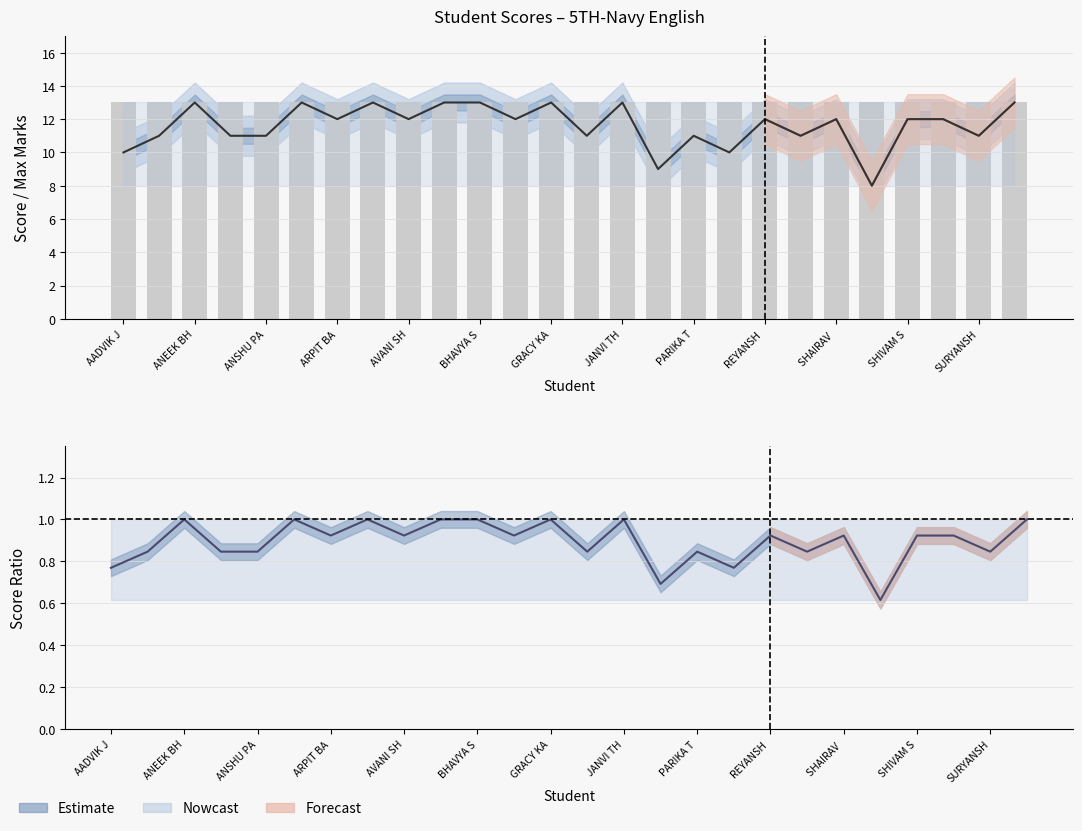

Approximately how many times larger is the value at ANEEK BH compared to JANVI TH?

1.0